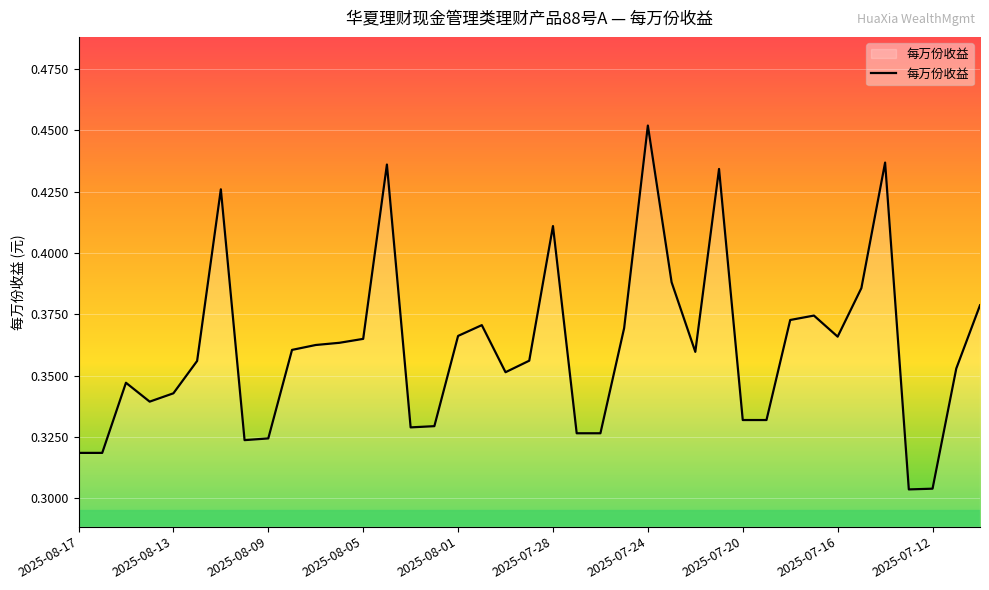

List the labels in order of value, largest first.

2025-07-24, 2025-07-14, 2025-08-04, 2025-07-21, 2025-08-11, 2025-07-28, 2025-07-23, 2025-07-15, 2025-07-10, 2025-07-17, 2025-07-18, 2025-07-31, 2025-07-25, 2025-08-01, 2025-07-16, 2025-08-05, 2025-08-06, 2025-08-07, 2025-08-08, 2025-07-22, 2025-07-29, 2025-08-12, 2025-07-11, 2025-07-30, 2025-08-15, 2025-08-13, 2025-08-14, 2025-07-20, 2025-07-19, 2025-08-02, 2025-08-03, 2025-07-27, 2025-07-26, 2025-08-09, 2025-08-10, 2025-08-17, 2025-08-16, 2025-07-12, 2025-07-13